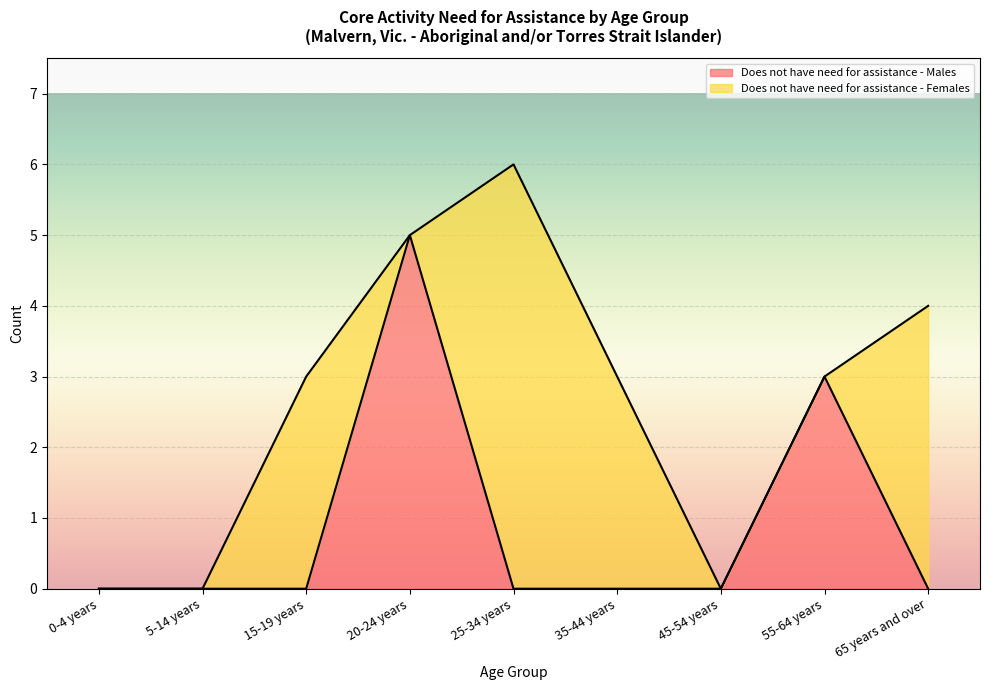

List the labels in order of value, smallest first.

0-4 years, 5-14 years, 15-19 years, 25-34 years, 35-44 years, 45-54 years, 65 years and over, 55-64 years, 20-24 years